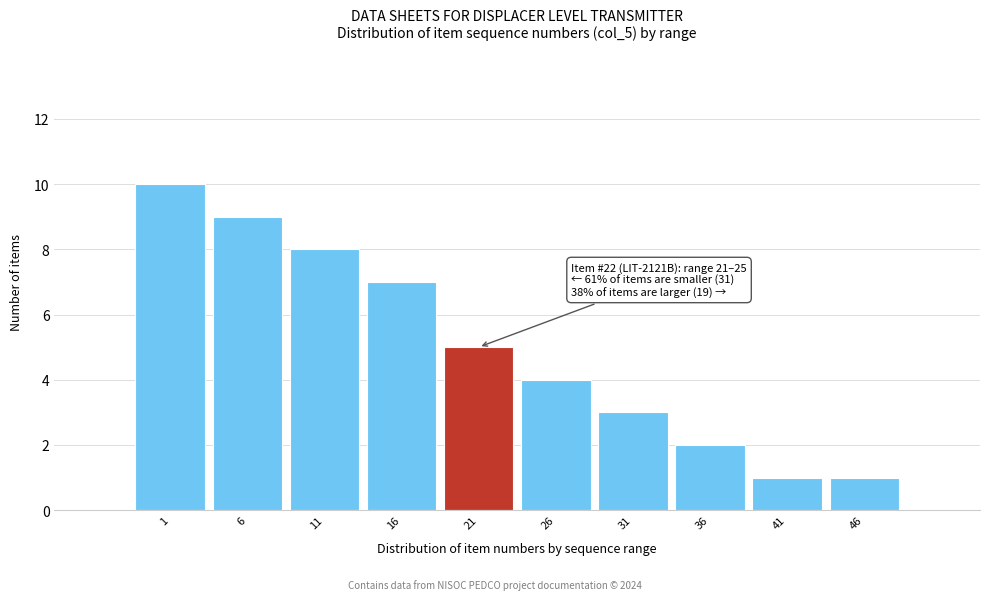

Reading left to right, transcribe all the data shown in this chart.

10	9	8	7	5	4	3	2	1	1